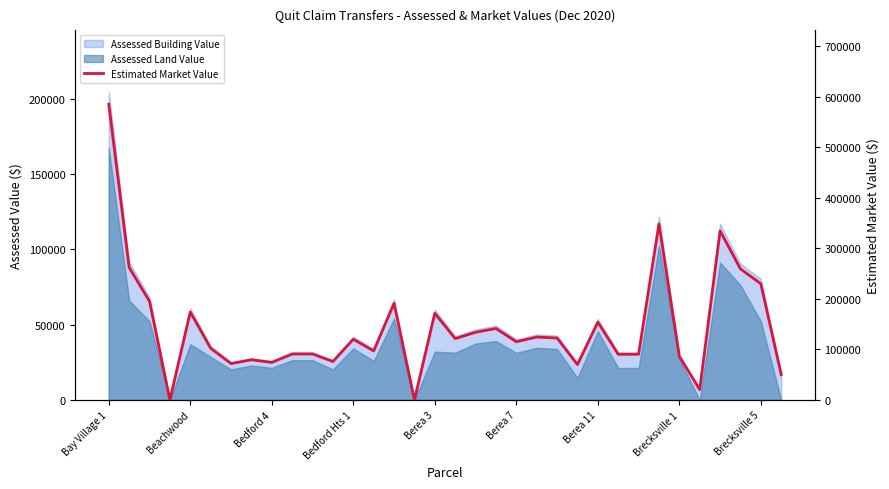

The value at 22 is 56676. True or false?

False